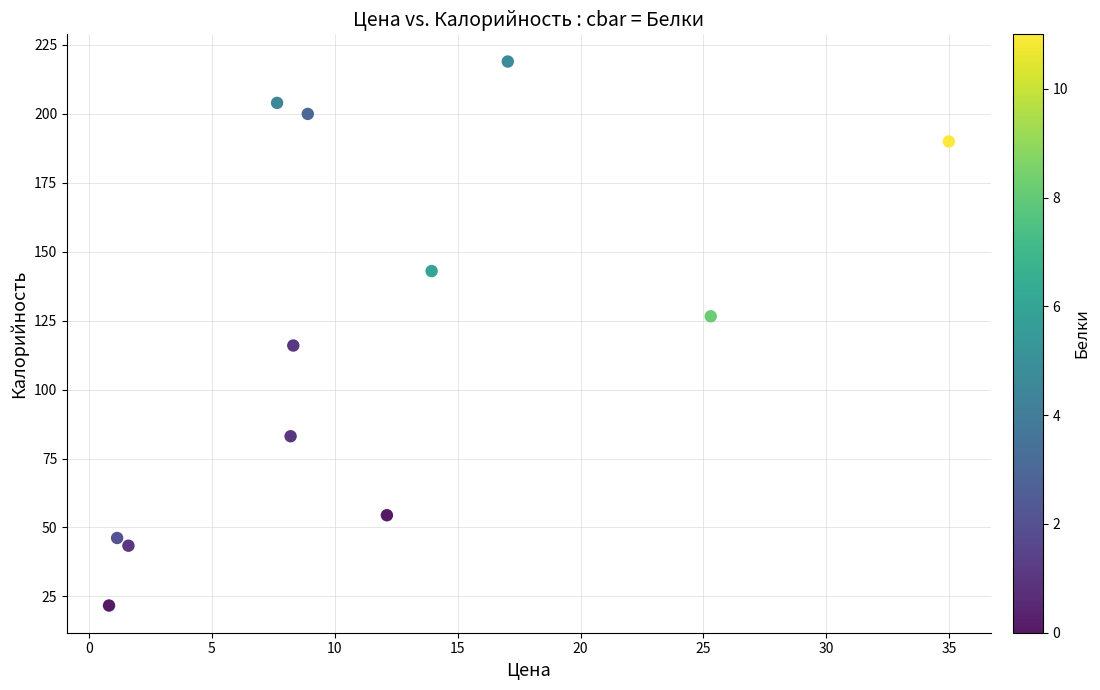

What Y value in the scatter plot is closest to 120?

116.0